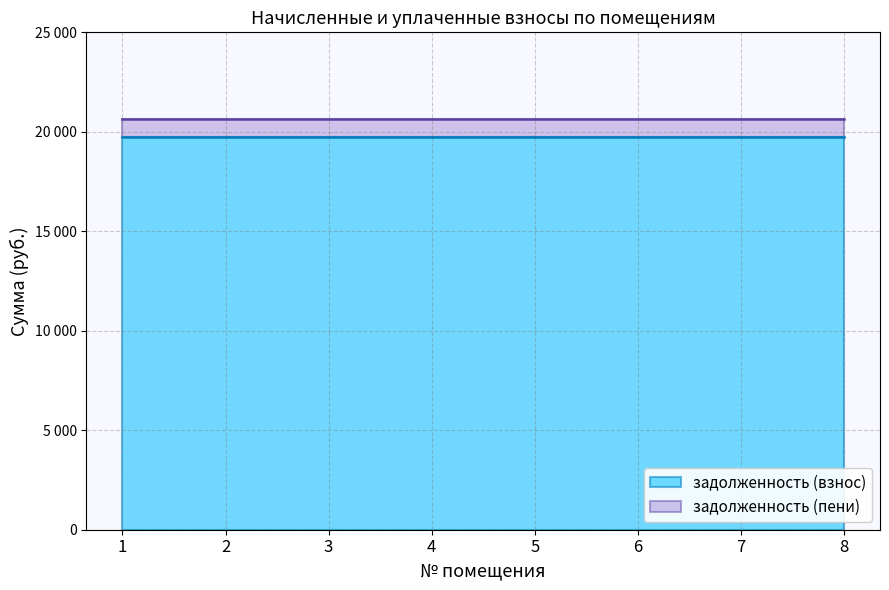

What is the minimum value shown in the chart?

19759.7